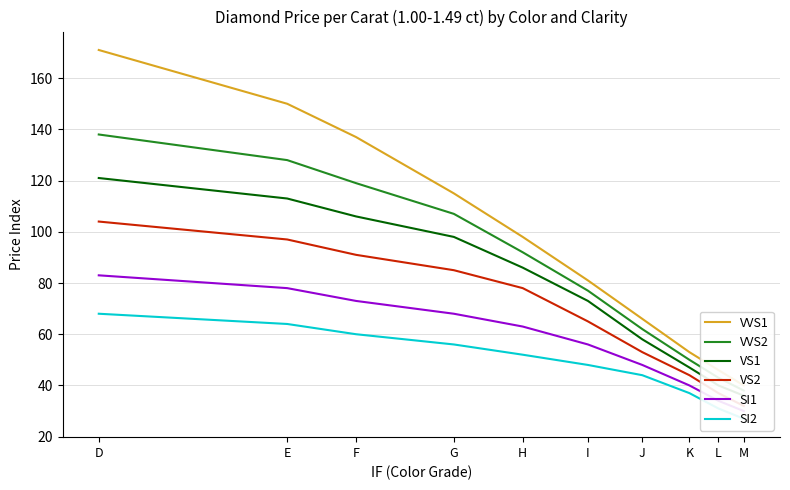

Where does the SI1 series first go above 63?

D